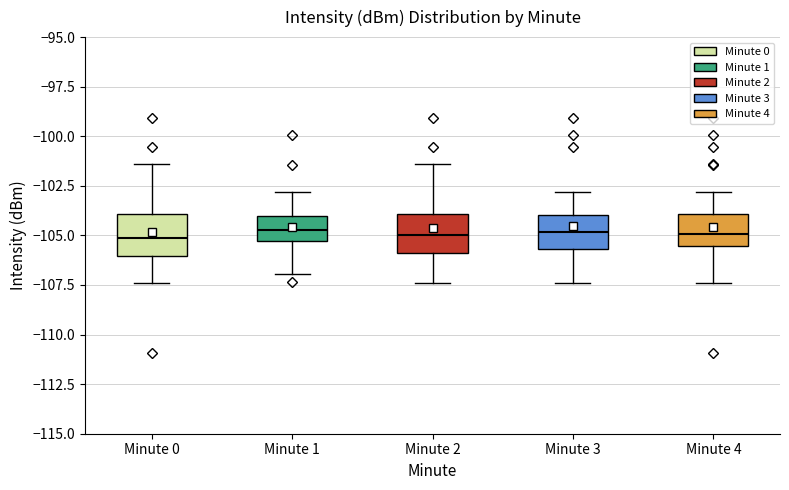

Reading left to right, transcribe this box plot: for each box, give where its median line is, the range the box spans, and where its two whiskers end, as read against the y-axis. The values are not printed on the chart, so give them approximately, as read against the axis.

Minute 0: median -105.0, box -106.0 to -104.0, whiskers -107.5 to -101.5
Minute 1: median -104.5, box -105.5 to -104.0, whiskers -107.0 to -103.0
Minute 2: median -105.0, box -106.0 to -104.0, whiskers -107.5 to -101.5
Minute 3: median -105.0, box -105.5 to -104.0, whiskers -107.5 to -103.0
Minute 4: median -105.0, box -105.5 to -104.0, whiskers -107.5 to -103.0